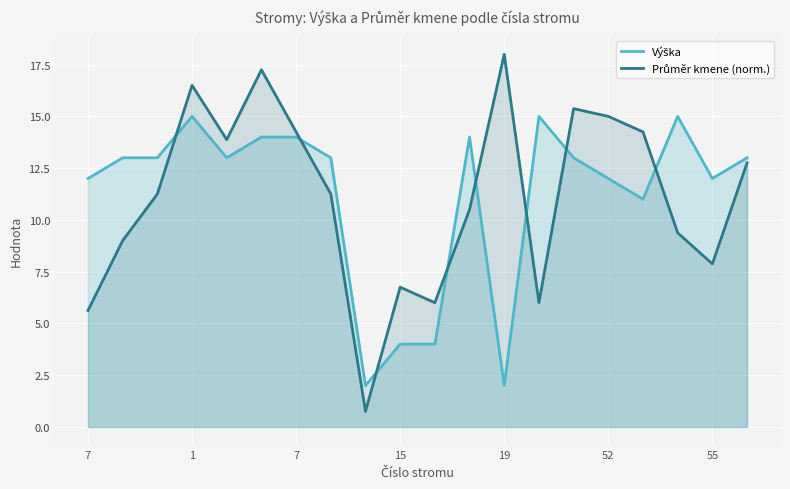

What is the sum of the Výška values at 1 and 10?

17.0